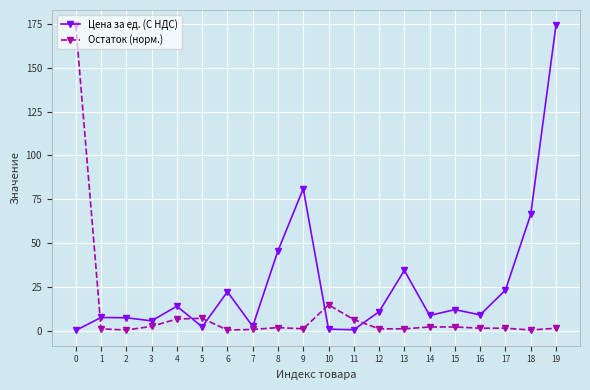

What is the approximate value of Остаток (норм.) at 8?

1.8